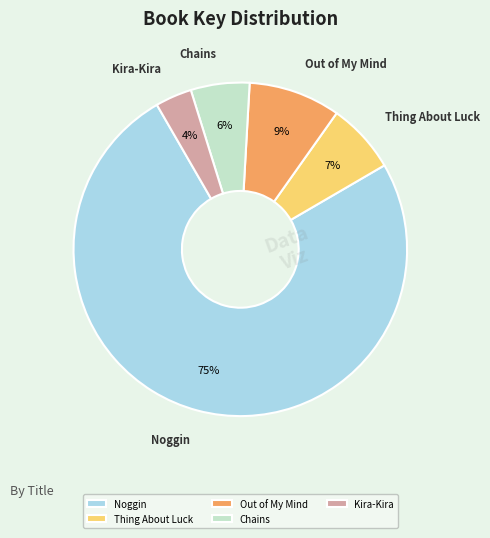

Combined, do Out of My Mind and Chains account for over 50%?

No